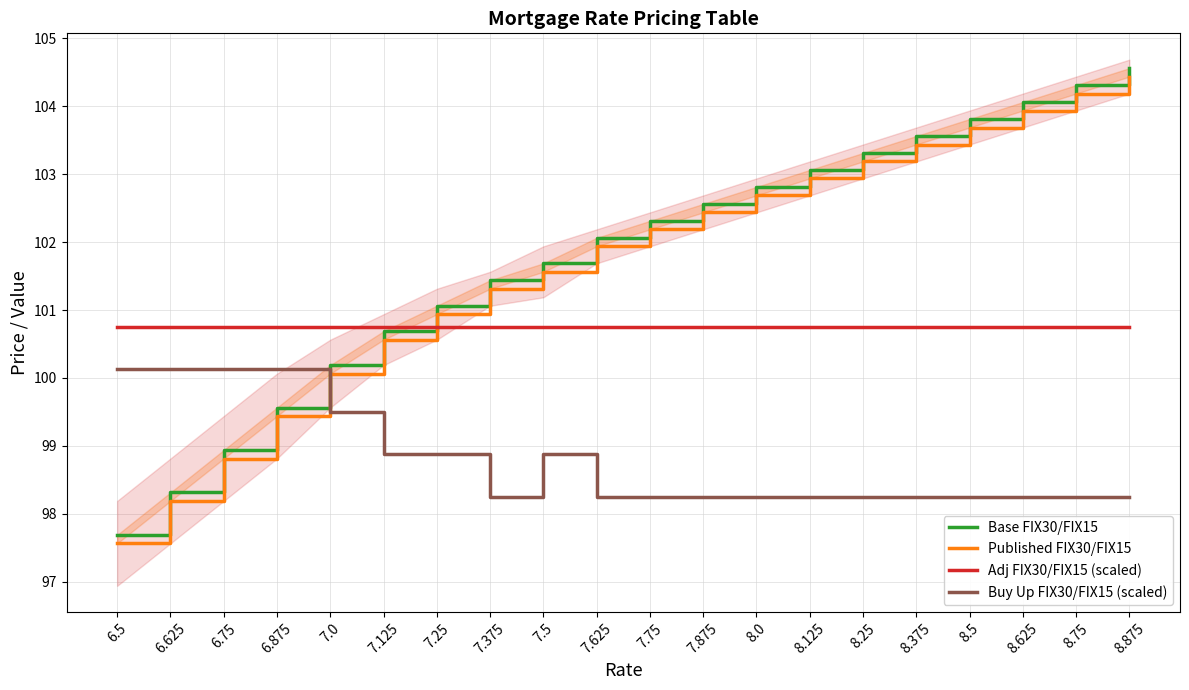

At how many categories does at least one series exceed 99?

20